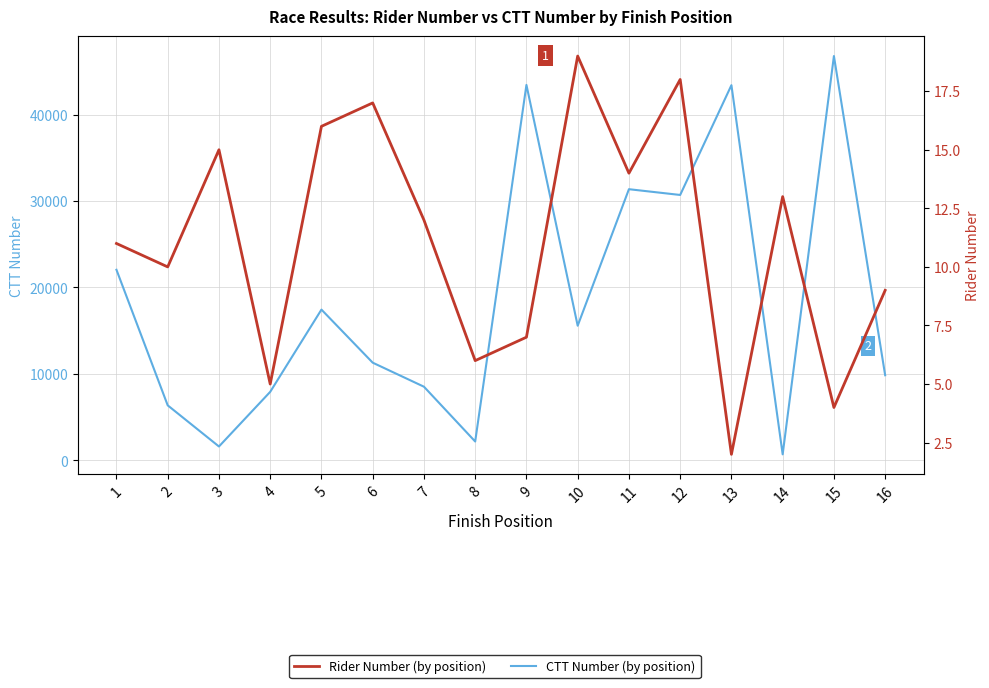

At which category does Rider Number reach its first local peak?

3